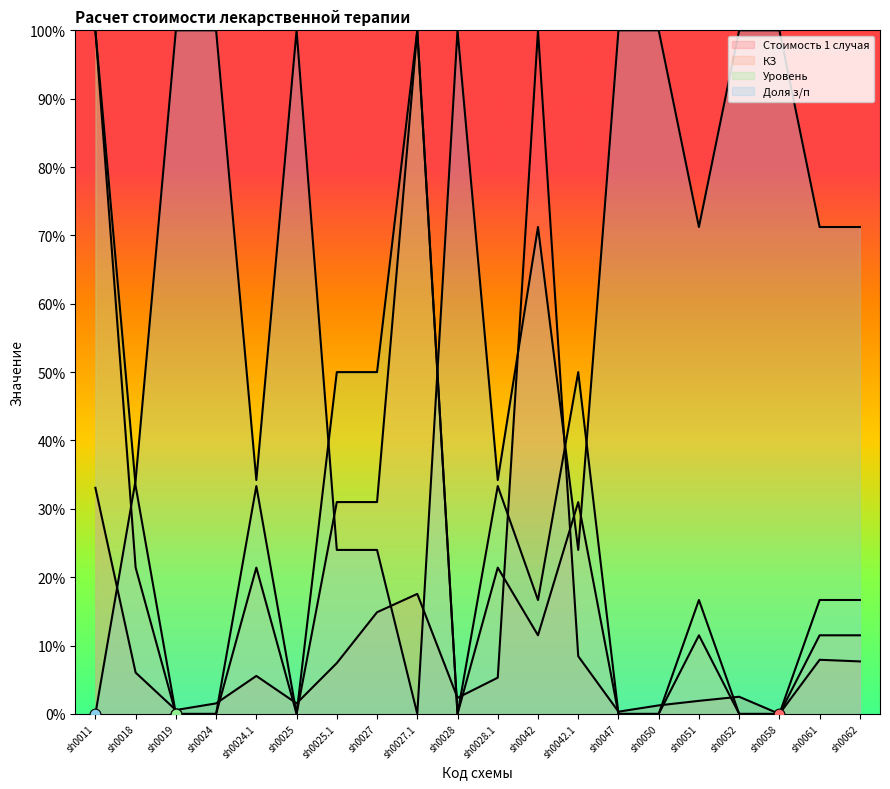

At how many categories does at least one series exceed 65?

14